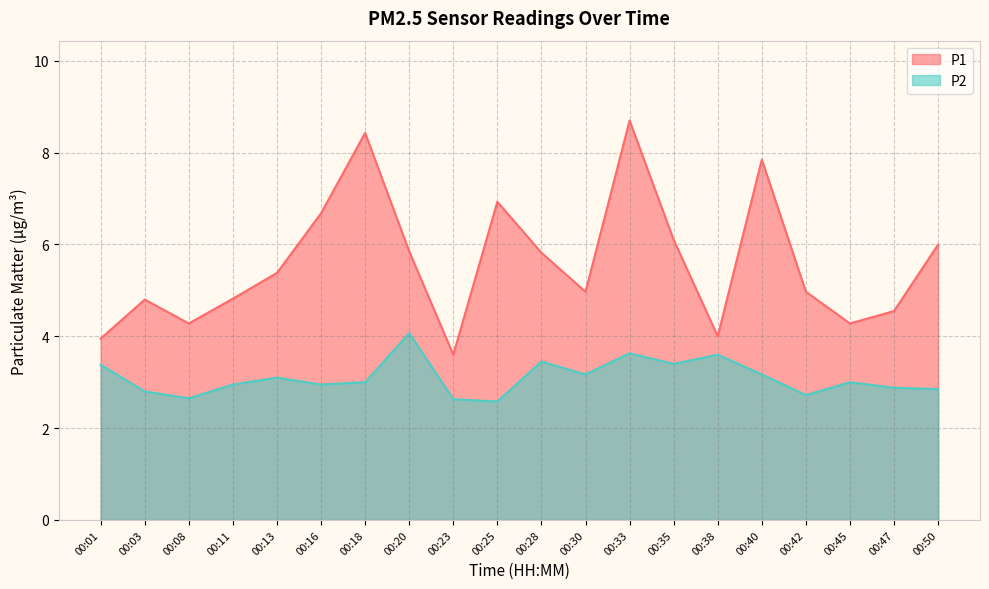

At how many categories does at least one series exceed 3?

20